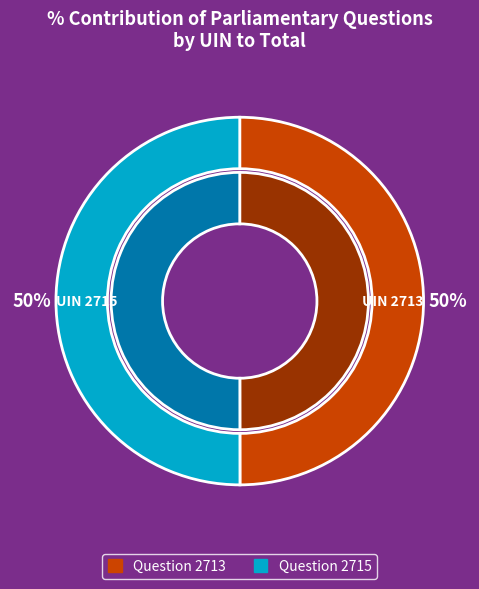

How many segments does this pie chart have?

2